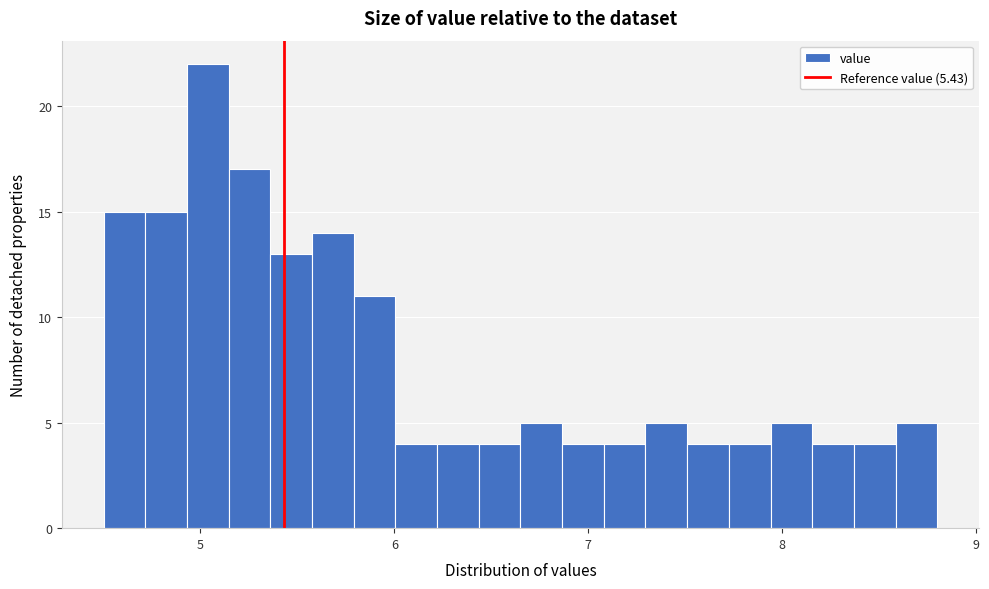

Around what value on the x-axis is the tallest bar? Give the approximate position of its centre, as read against the axis.

5.0